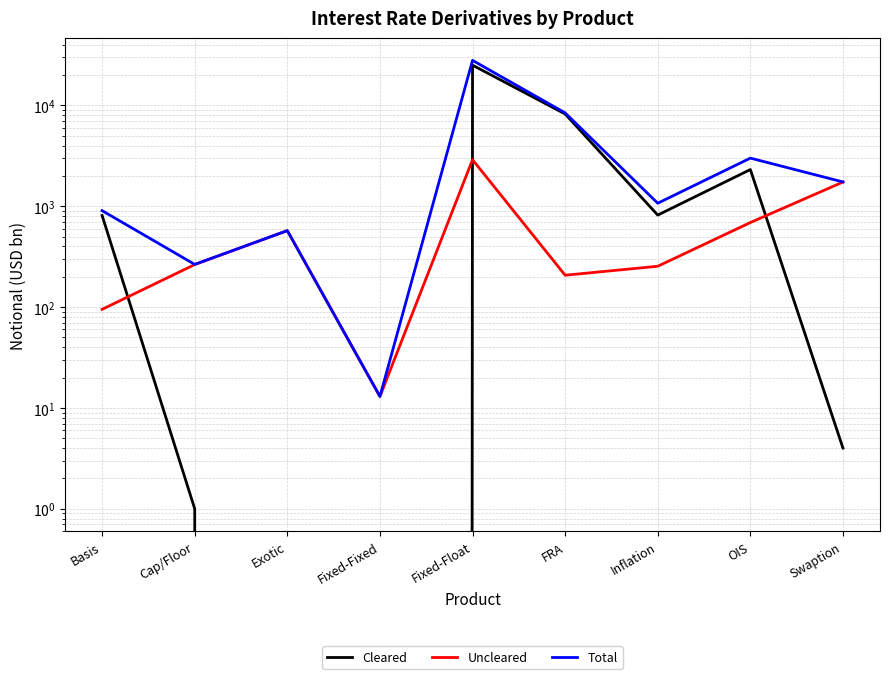

True or false: Total and Uncleared cross at least once.

False